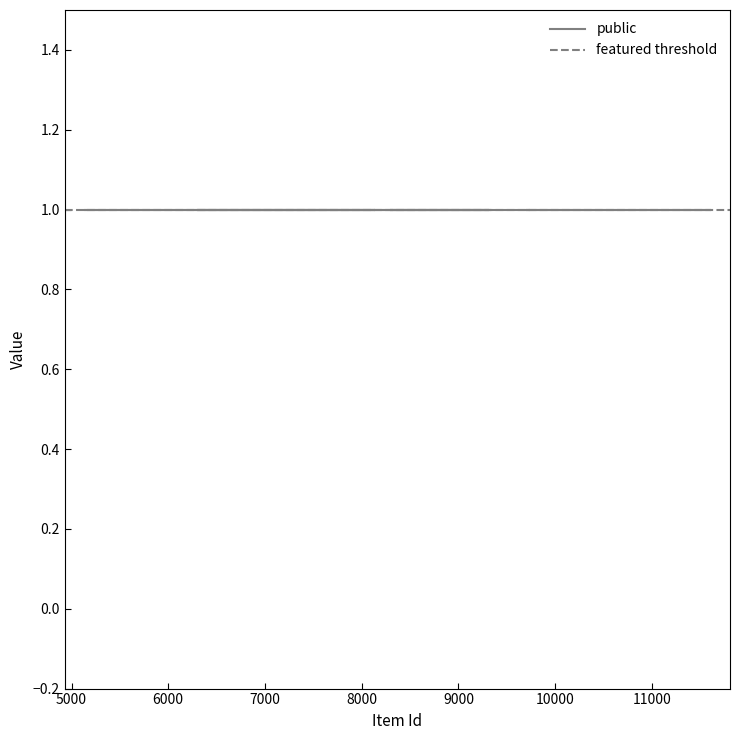

Which series has the widest spread of values?

public